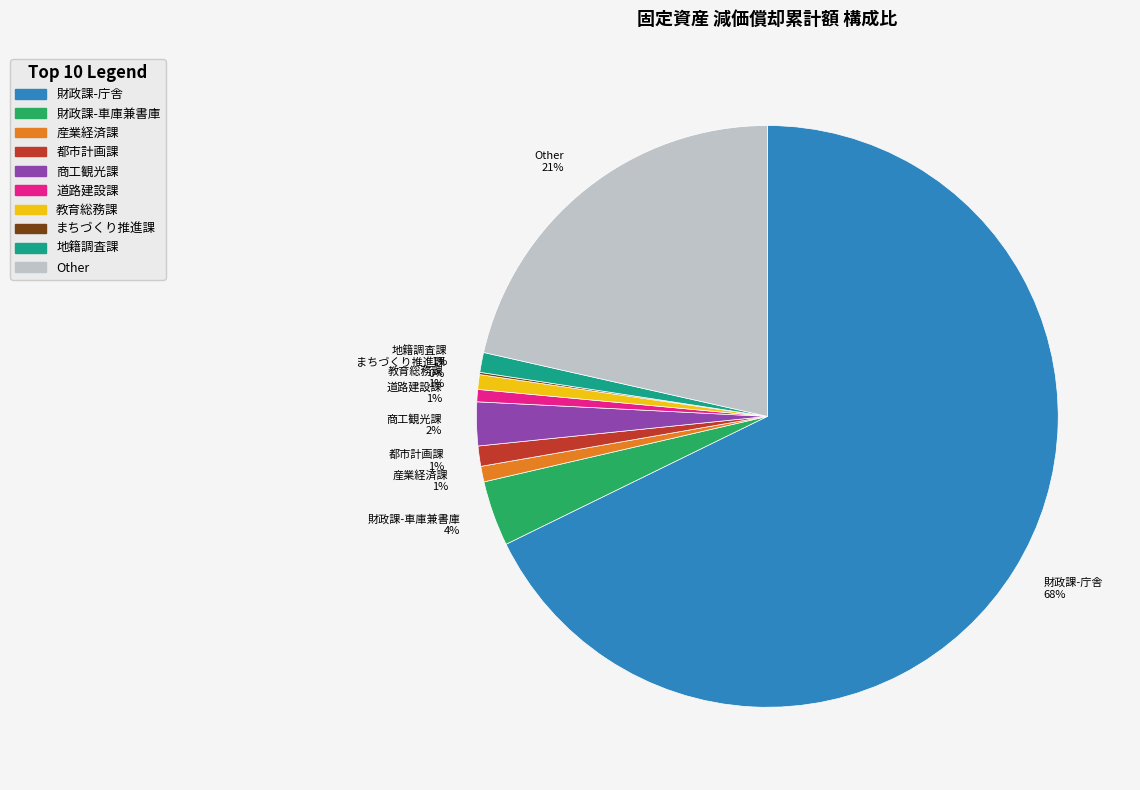

Is it true that 産業経済課 1% is 1% of the pie?

True